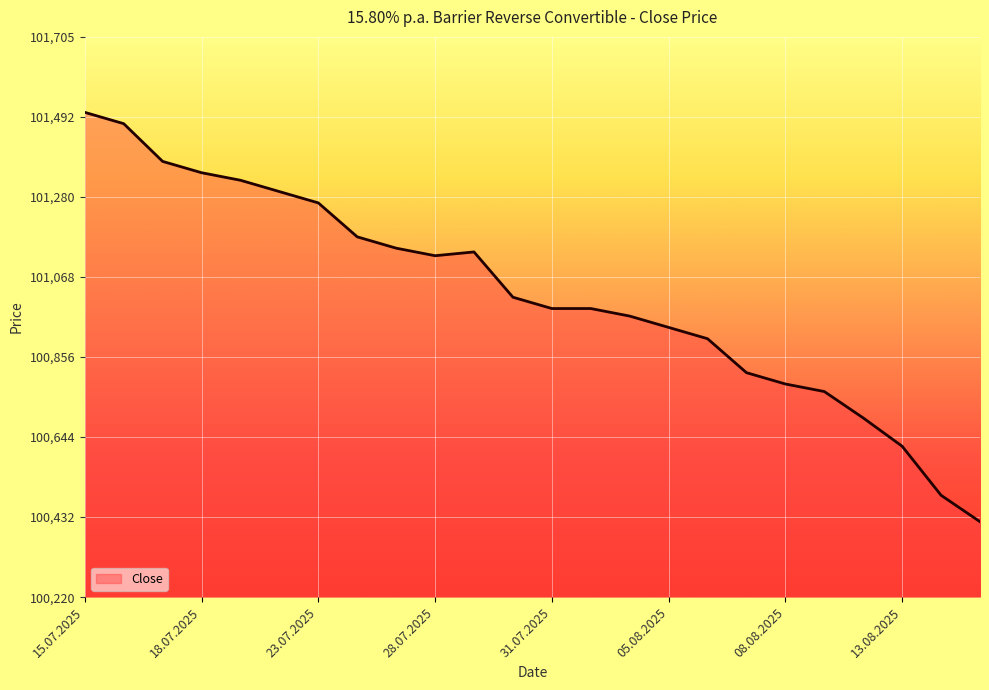

What is the minimum value shown in the chart?

100420